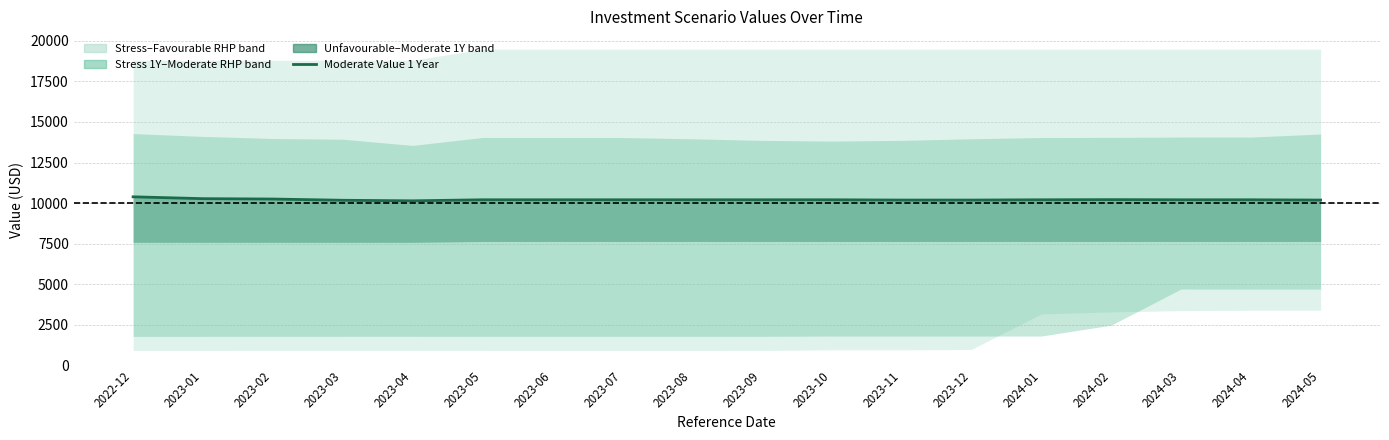

Rank the categories by value from highest to lowest.

2022-12, 2023-01, 2023-02, 2024-02, 2023-05, 2023-06, 2023-07, 2023-08, 2023-09, 2023-10, 2024-01, 2024-03, 2024-04, 2023-11, 2023-12, 2024-05, 2023-03, 2023-04